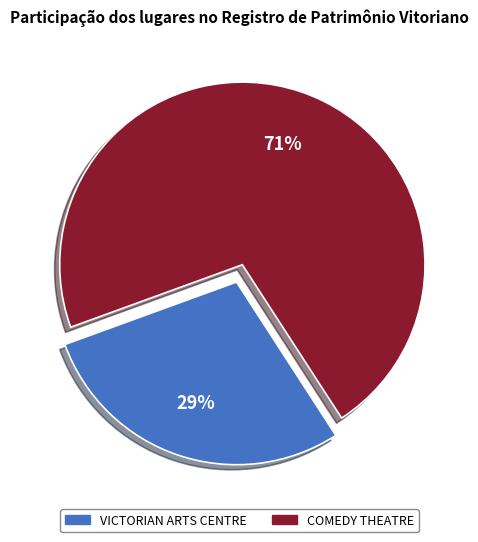

To the nearest percent, what portion does COMEDY THEATRE represent?

71%